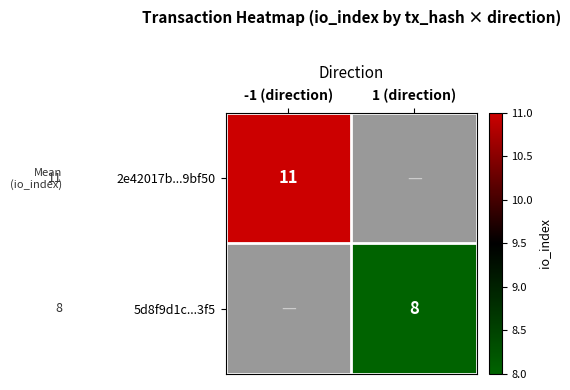

True or false: 5d8f9d1c...3f5 has a value of 8 at 1 (direction).

True